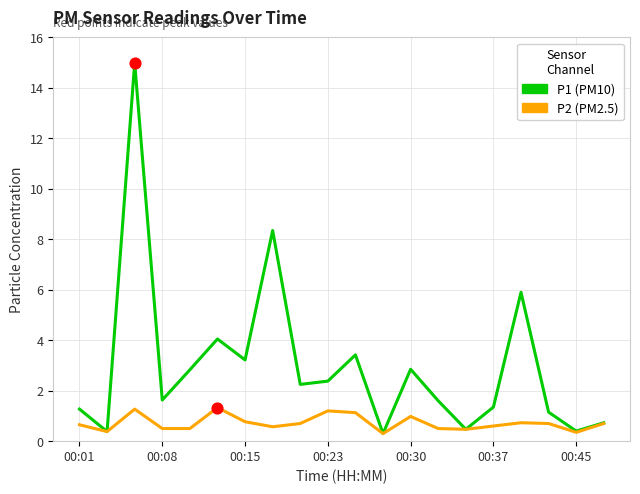

Which series has the largest range (max minus min)?

P1 (PM10)